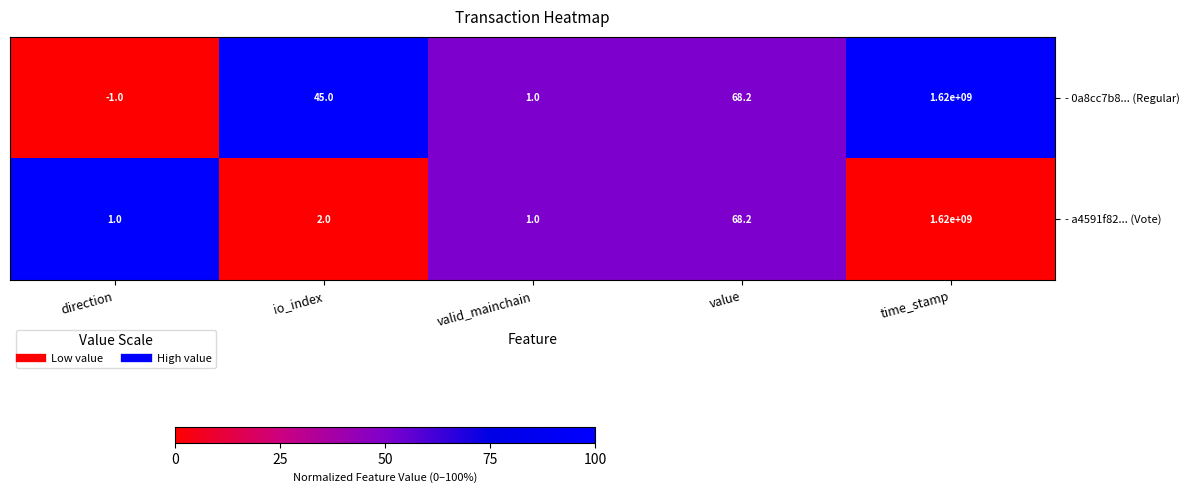

At which label is - 0a8cc7b8... (Regular) closest to 809999999?

value